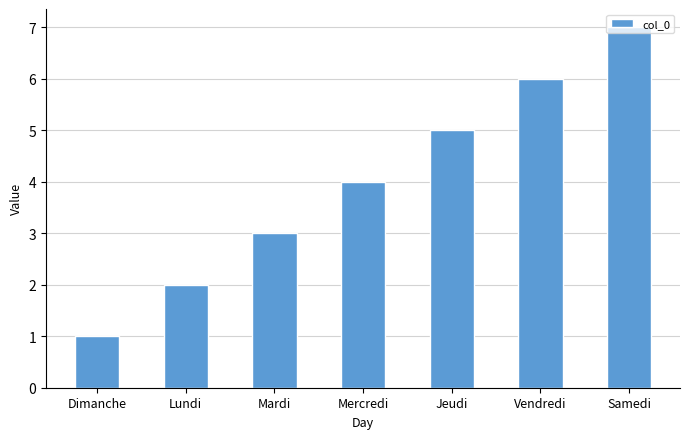

What is the difference between the maximum and minimum values?

6